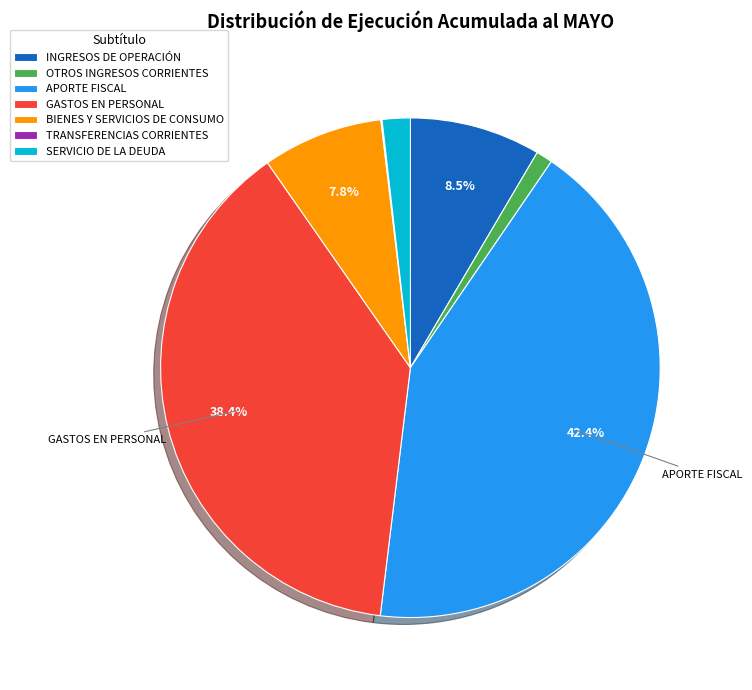

What is the largest slice in the pie chart?

APORTE FISCAL